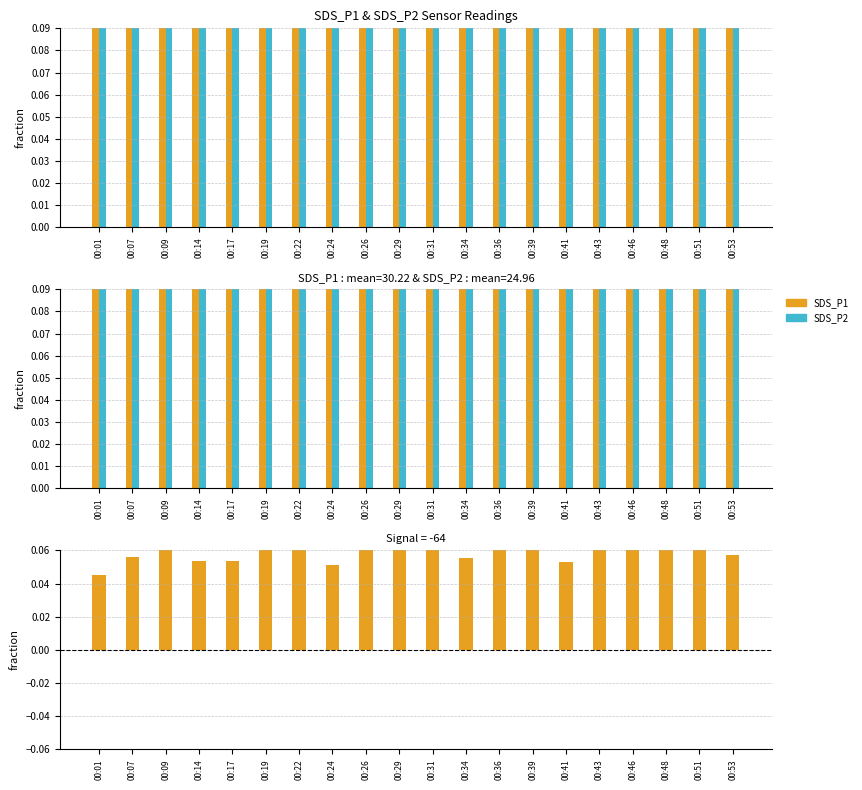

How many categories are shown in the chart?

20